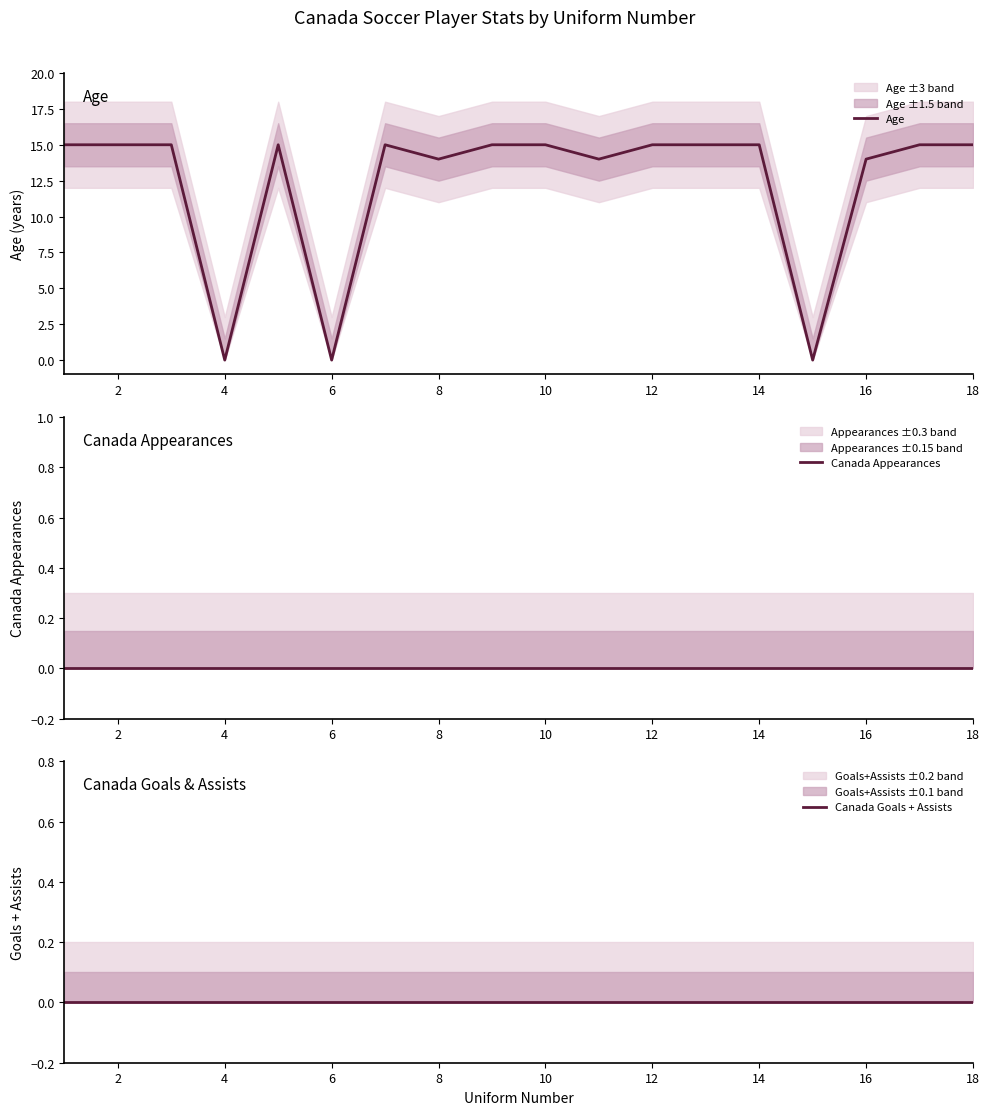

Is it true that Age equals 25 at 14?

False